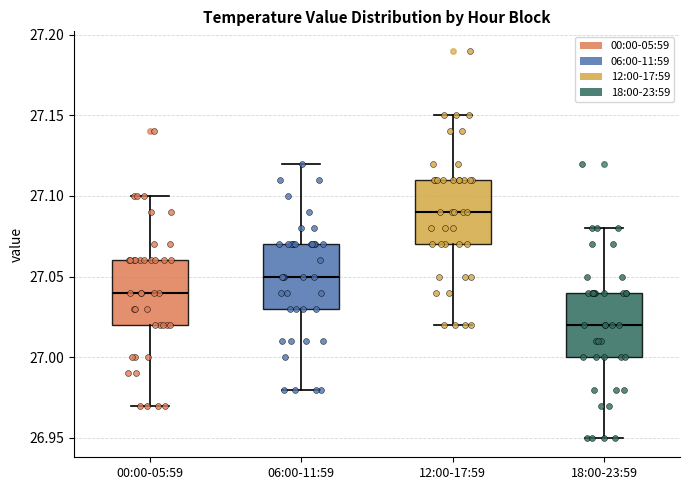

Which box has the lowest median line?

18:00-23:59